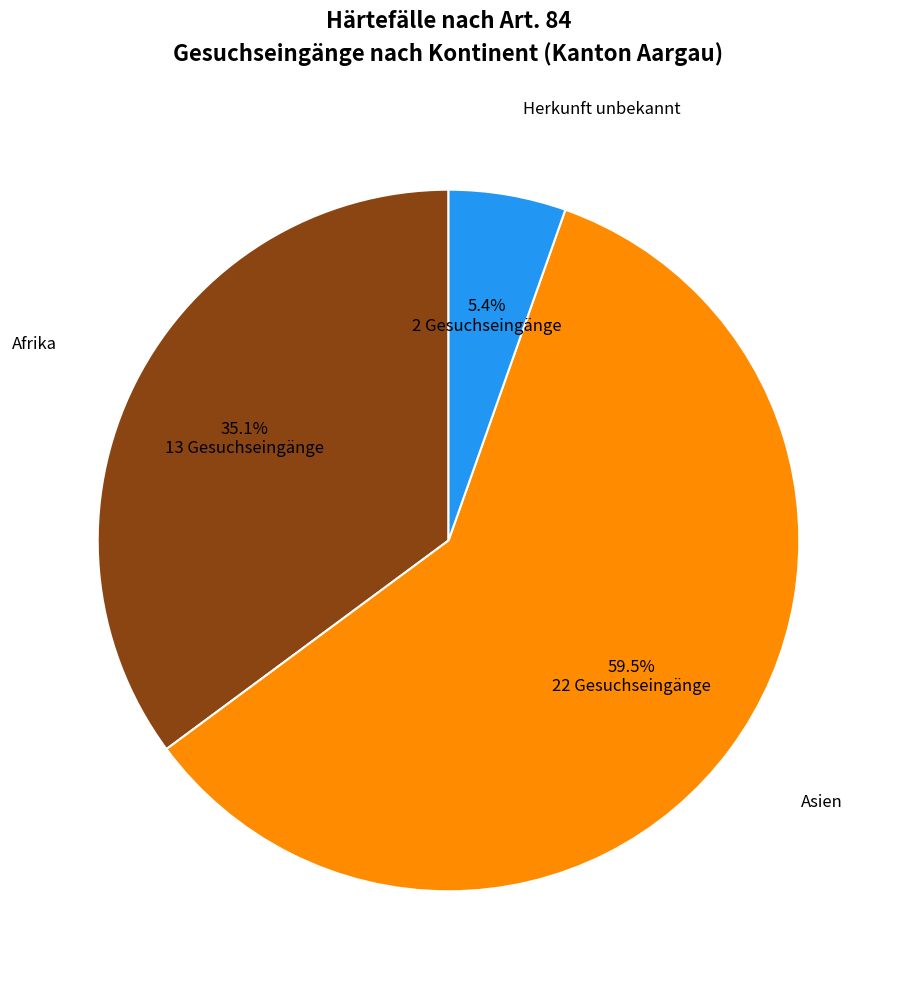

How many segments does this pie chart have?

3